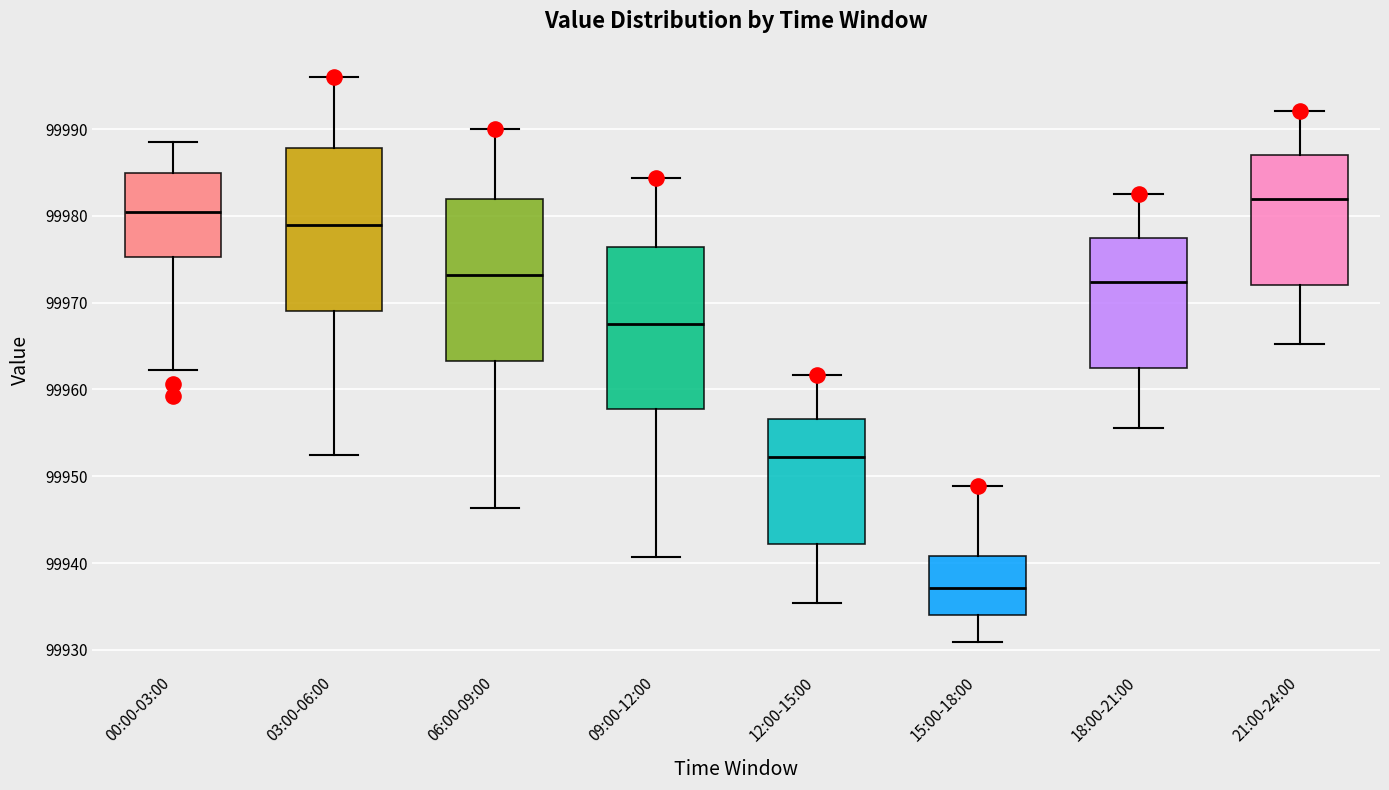

Reading left to right, transcribe this box plot: for each box, give where its median line is, the range the box spans, and where its two whiskers end, as read against the y-axis. The values are not printed on the chart, so give them approximately, as read against the axis.

00:00-03:00: median 99980, box 99975 to 99985, whiskers 99962 to 99989
03:00-06:00: median 99979, box 99969 to 99988, whiskers 99952 to 99996
06:00-09:00: median 99973, box 99963 to 99982, whiskers 99946 to 99990
09:00-12:00: median 99968, box 99958 to 99976, whiskers 99941 to 99984
12:00-15:00: median 99952, box 99942 to 99957, whiskers 99935 to 99962
15:00-18:00: median 99937, box 99934 to 99941, whiskers 99931 to 99949
18:00-21:00: median 99972, box 99962 to 99977, whiskers 99956 to 99983
21:00-24:00: median 99982, box 99972 to 99987, whiskers 99965 to 99992